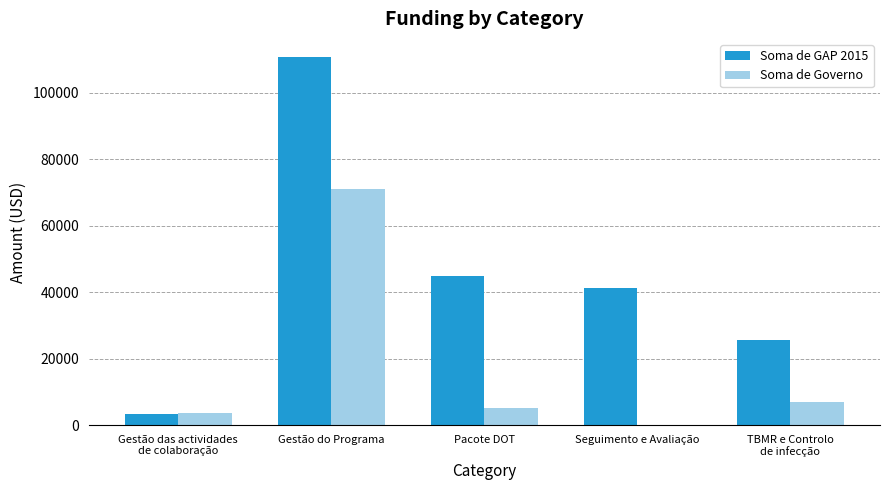

Read the Soma de GAP 2015 value at Gestão das actividades
de colaboração.

3262.5